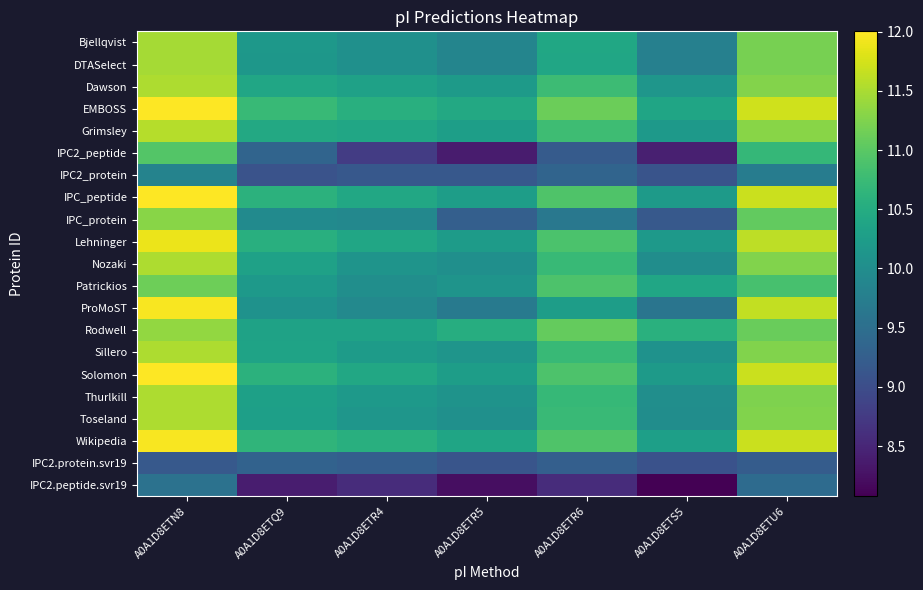

Between A0A1D8ETR5 and A0A1D8ETU6, which is larger?

A0A1D8ETU6